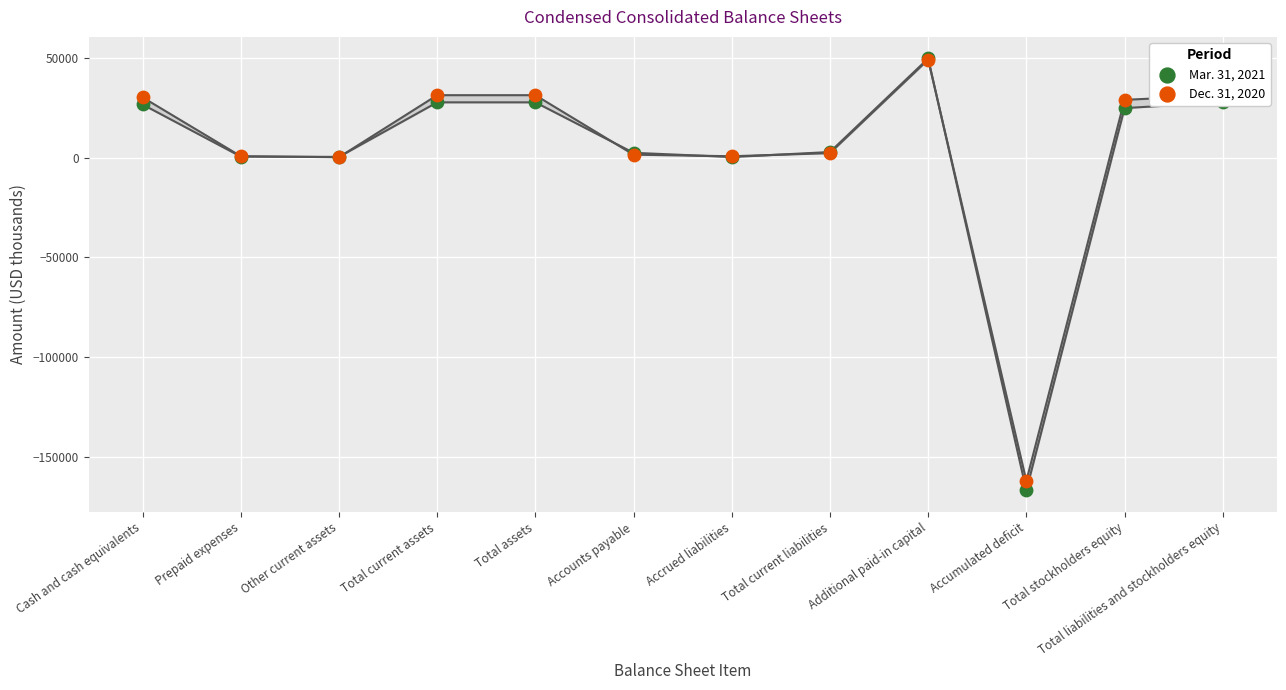

At how many categories does at least one series exceed -44637?

11